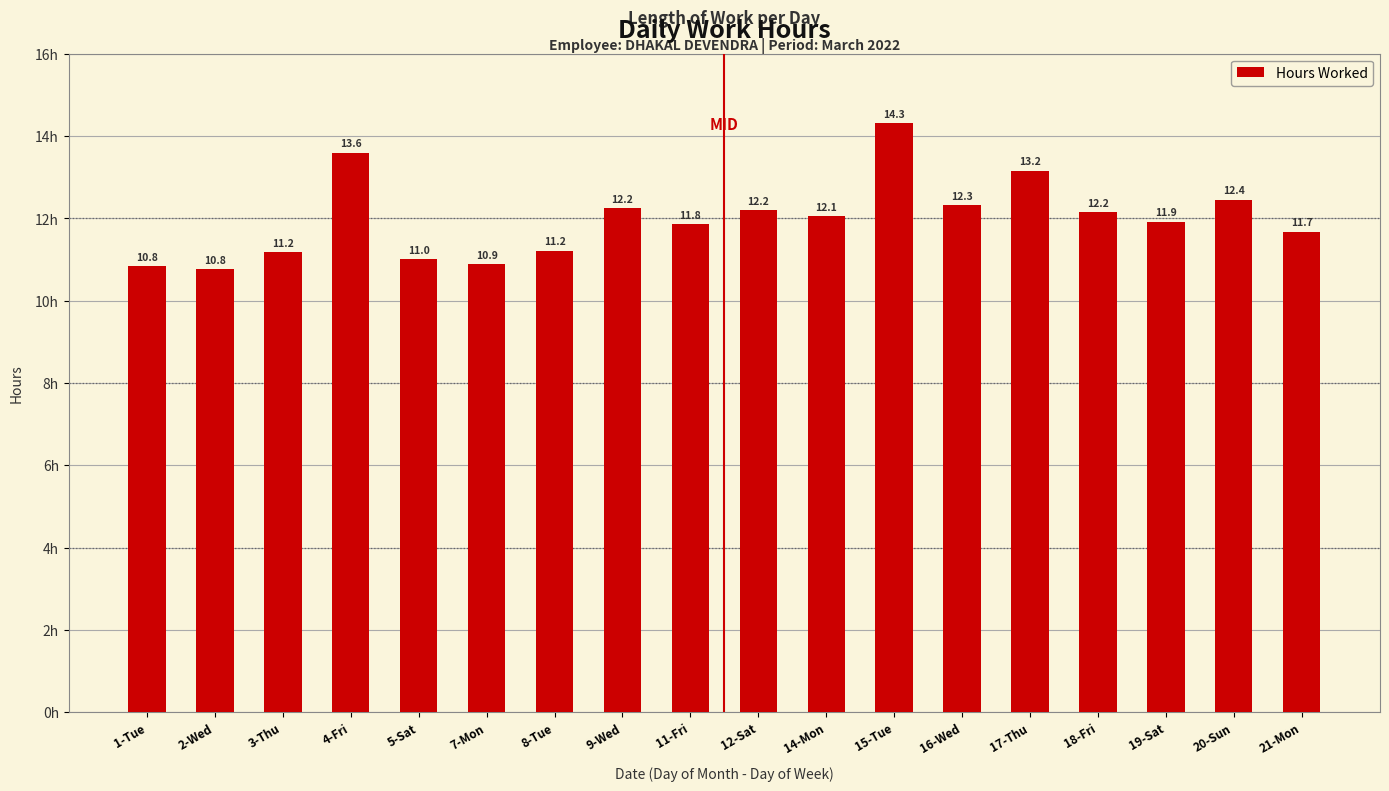

What is the value of the 15th bar from the left?

12.2